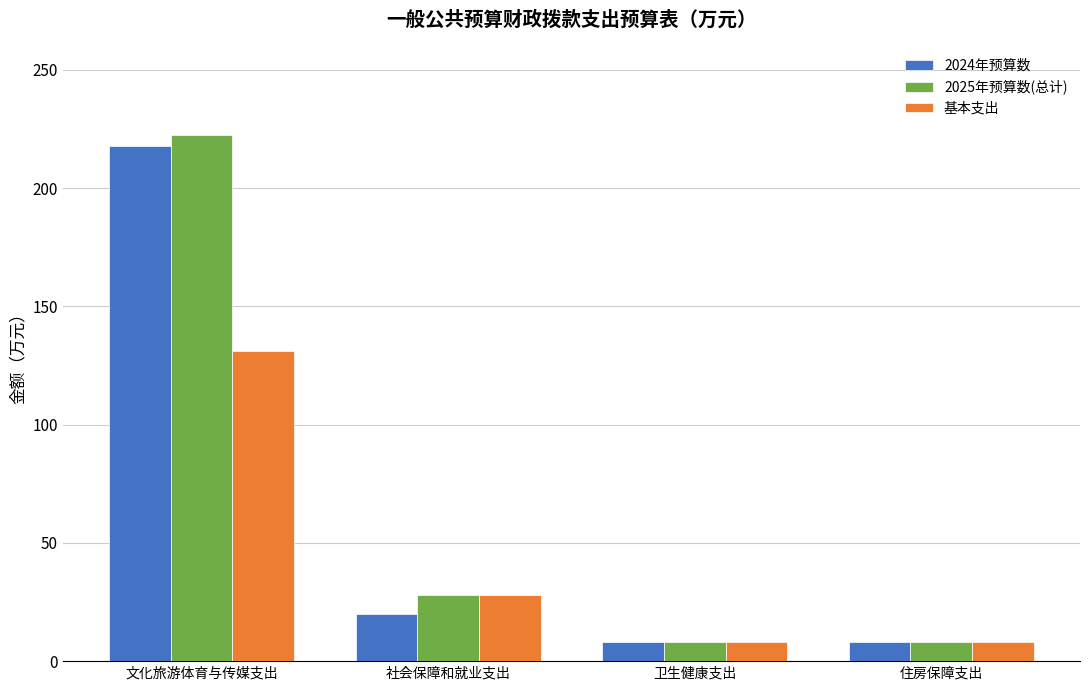

What value does the 2024年预算数 series have at 卫生健康支出?

8.3